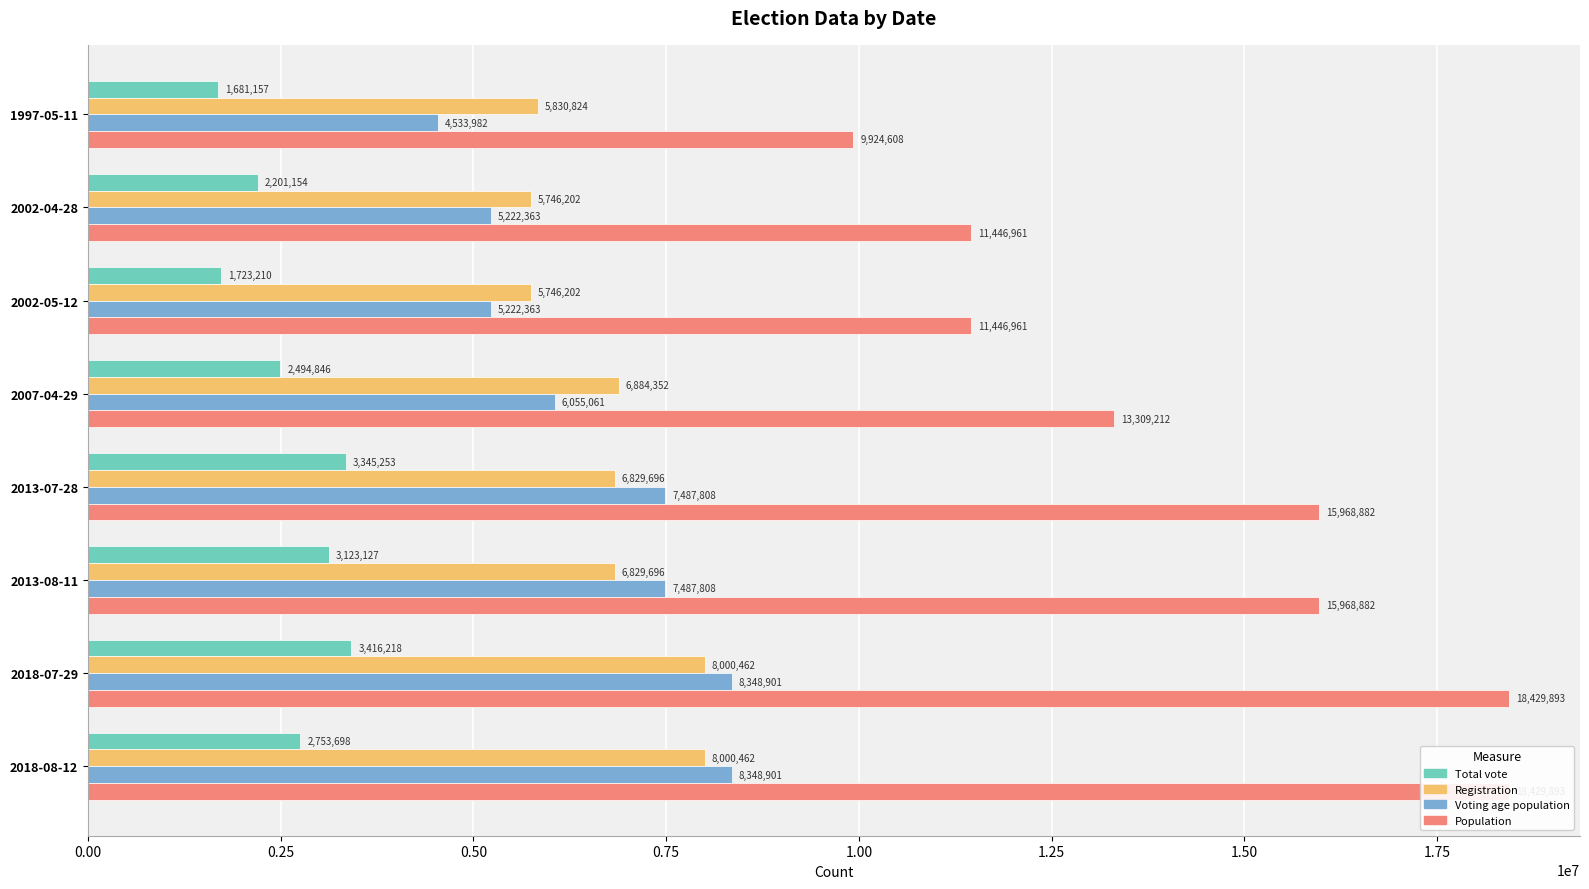

Does the chart contain any negative values?

No